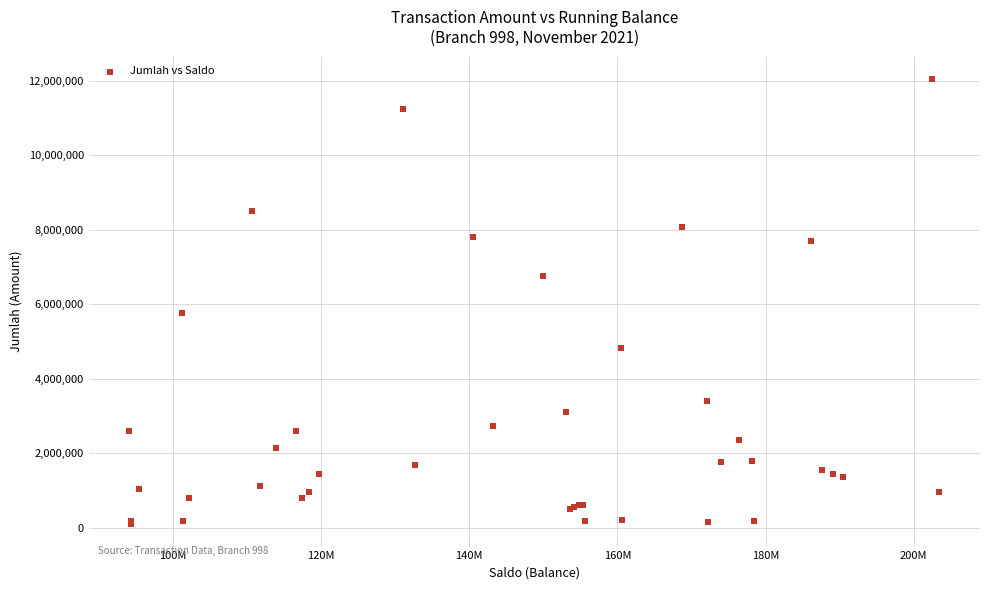

What Y value in the scatter plot is closest to 6075000?

5754500